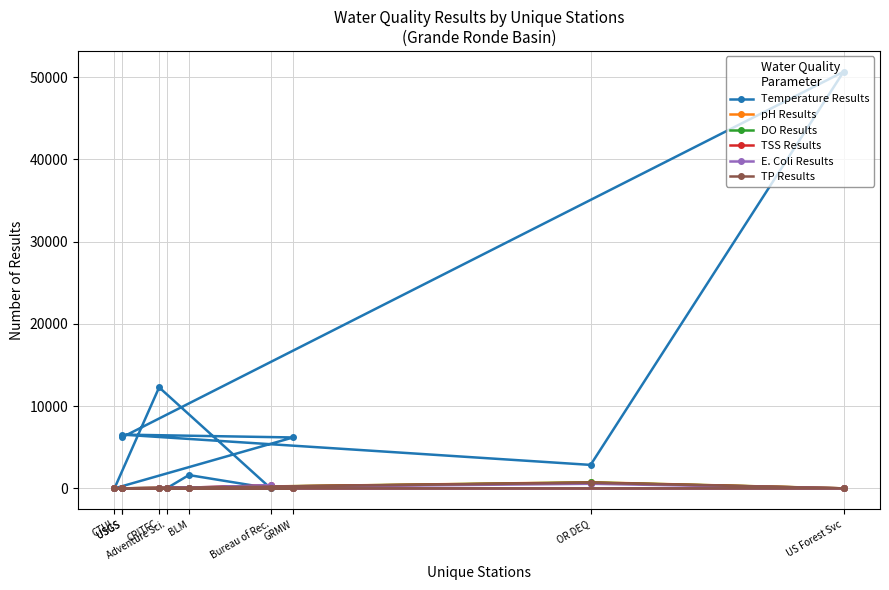

In Temperature Results, how many points are higher than both neighbors (excluding endpoints)?

4